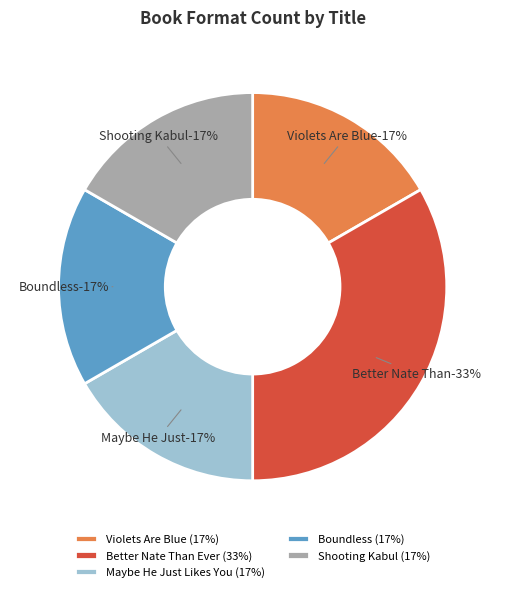

What is the largest slice in the pie chart?

Better Nate Than Ever